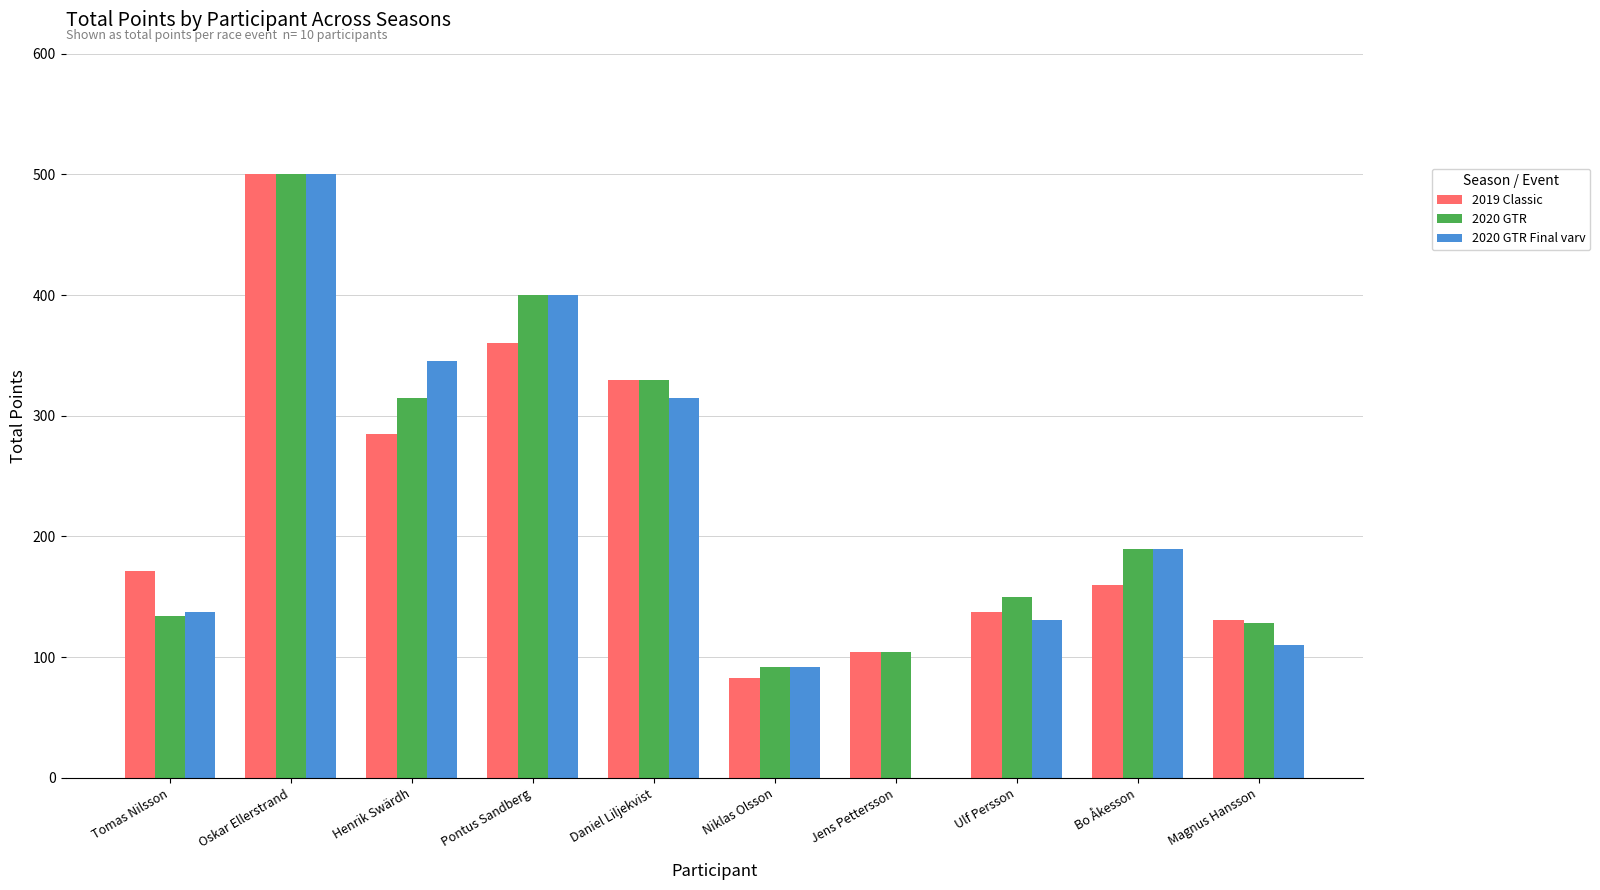

Read the 2019 Classic value at Henrik Swärdh.

285